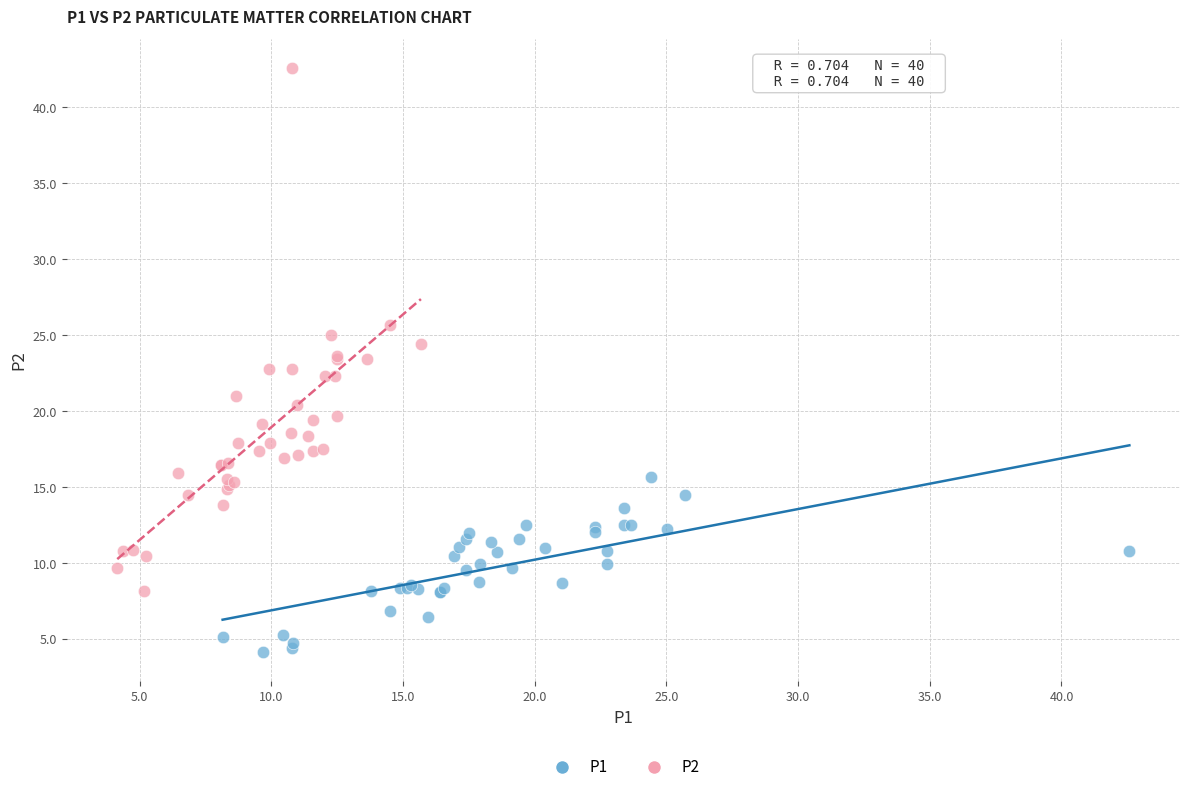

Which series reaches the maximum Y coordinate?

P2